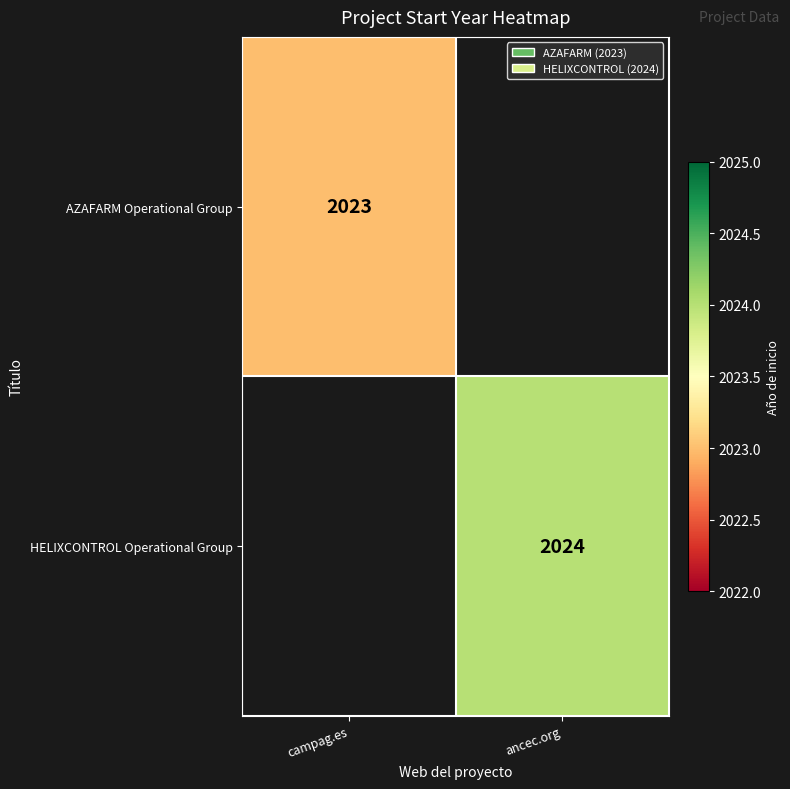

Rank the series by their maximum value, from lowest to highest.

AZAFARM Operational Group, HELIXCONTROL Operational Group